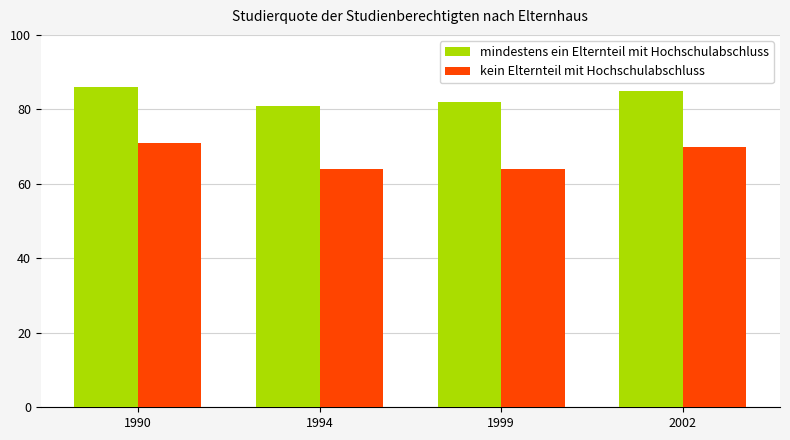

Reading right to left, transcribe all the data shown in this chart.

mindestens ein Elternteil mit Hochschulabschluss: 2002=85	1999=82	1994=81	1990=86
kein Elternteil mit Hochschulabschluss: 2002=70	1999=64	1994=64	1990=71